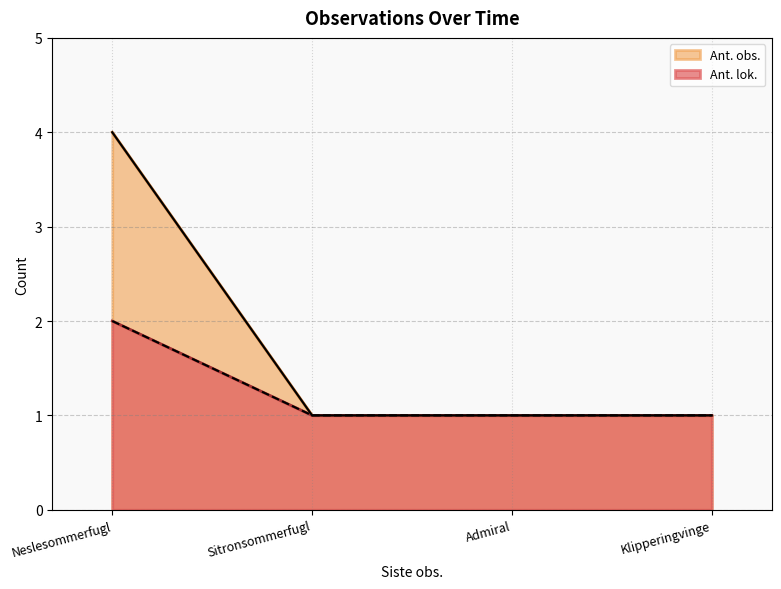

What position from the right is Sitronsommerfugl?

3